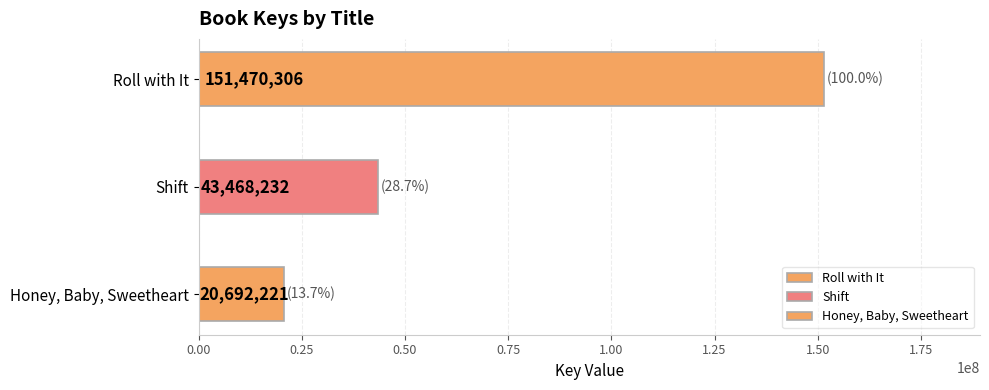

Count the values in the range 20692221 to 151470306.

3